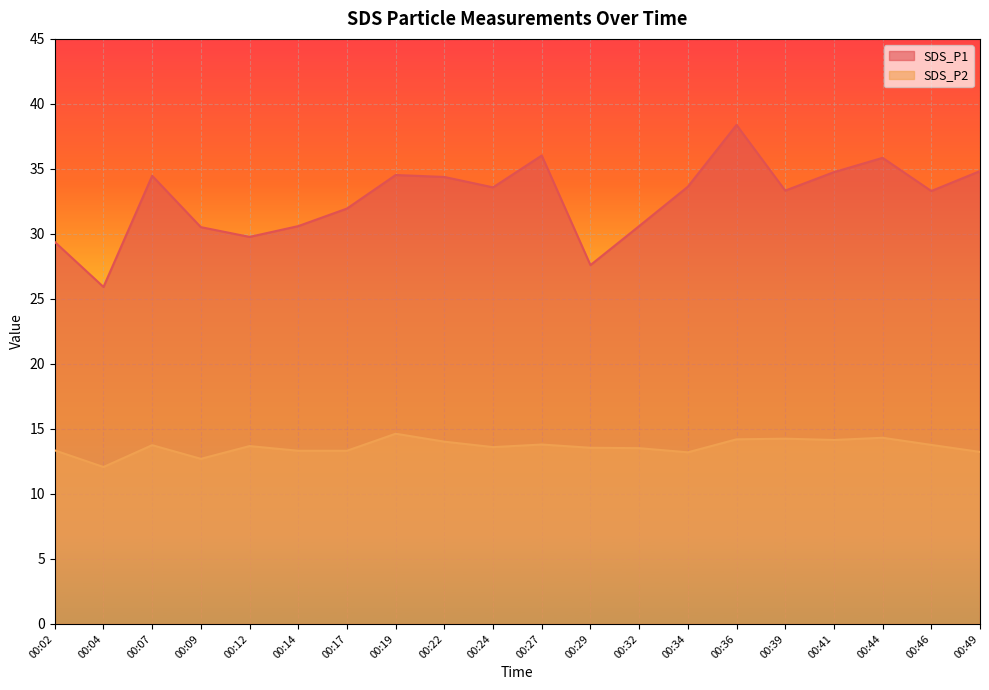

Is the value of SDS_P2 at 00:17 greater than the value of SDS_P1 at 00:07?

No